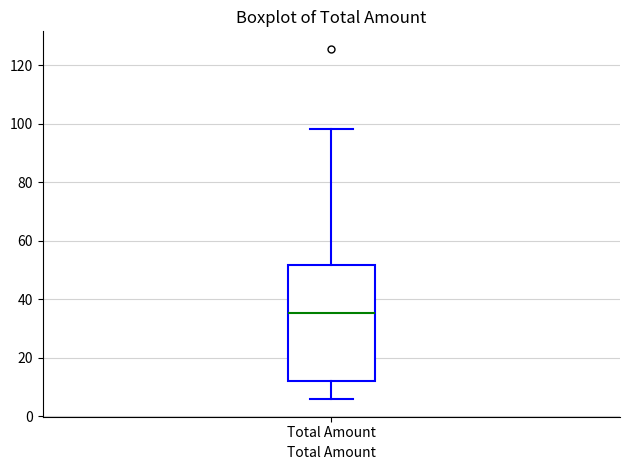

Transcribe this box plot: give where the median line is, the range the box spans, and where the two whiskers end, as read against the y-axis. The values are not printed on the chart, so give them approximately, as read against the axis.

median 36, box 12 to 52, whiskers 6 to 98